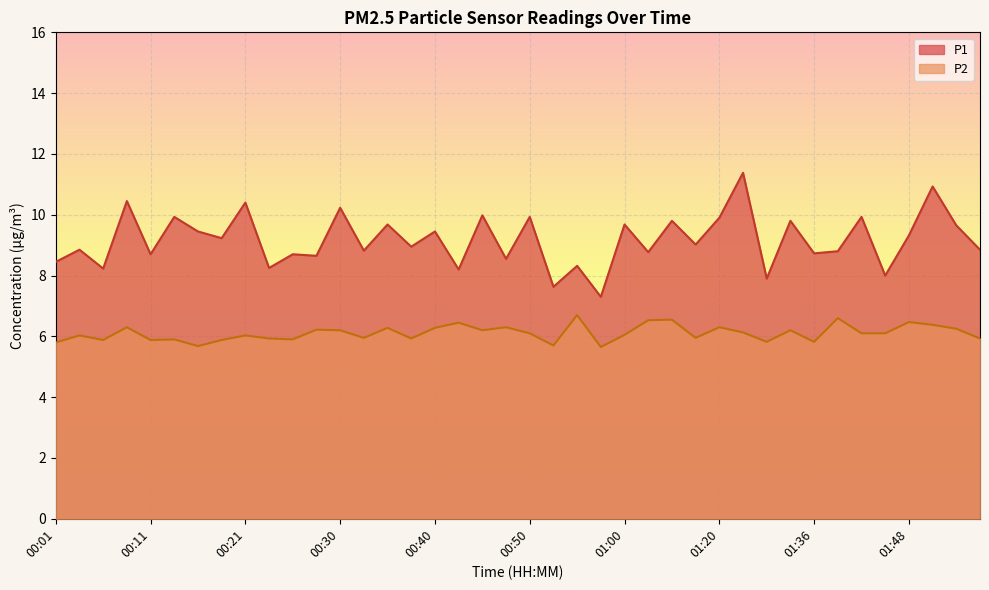

In P1, how many points are higher than both neighbors (excluding endpoints)?

17